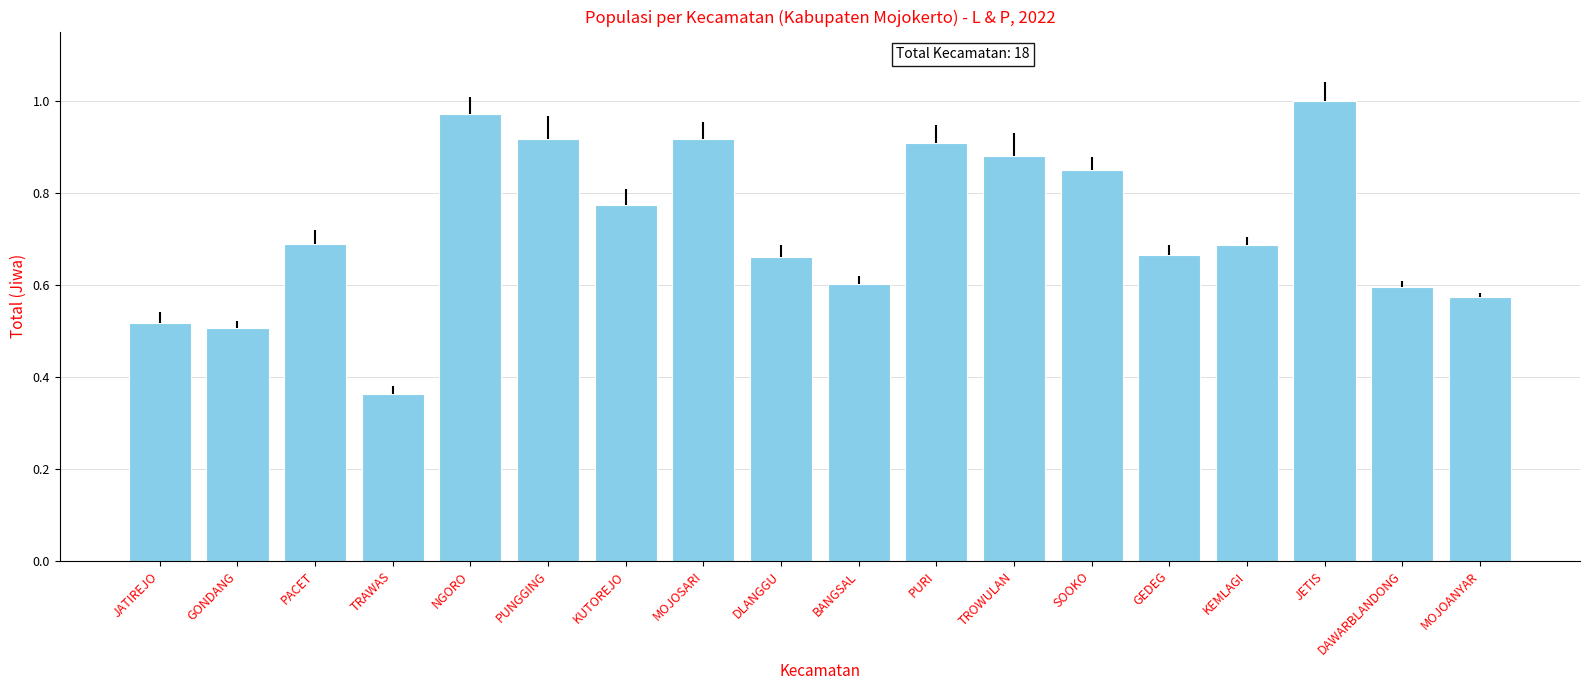

At which category does the chart reach its minimum across all series?

TRAWAS